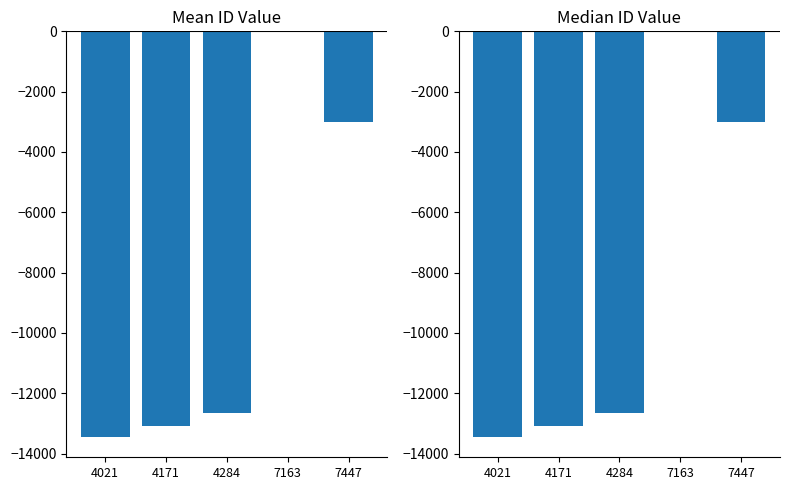

How many series are shown in this chart?

2